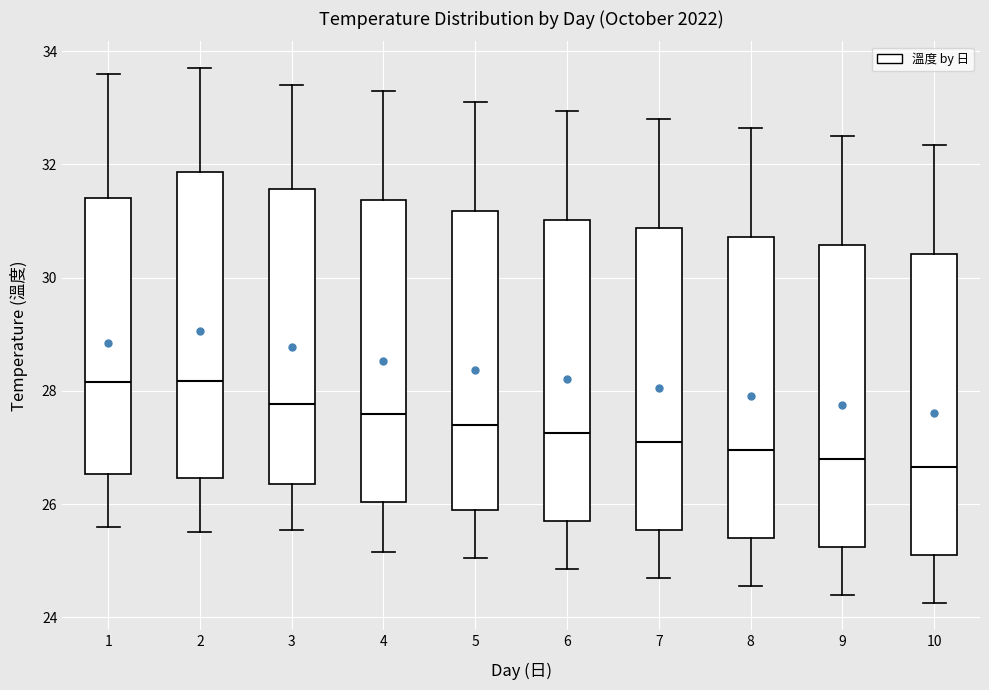

Reading left to right, read every box against the y-axis: the position of its median line, the range the box covers, and the ends of its whiskers. The values are not printed on the chart, so give them approximately, as read against the axis.

1: median 28.2, box 26.6 to 31.4, whiskers 25.6 to 33.6
2: median 28.2, box 26.4 to 31.8, whiskers 25.6 to 33.8
3: median 27.8, box 26.4 to 31.6, whiskers 25.6 to 33.4
4: median 27.6, box 26.0 to 31.4, whiskers 25.2 to 33.4
5: median 27.4, box 26.0 to 31.2, whiskers 25.0 to 33.2
6: median 27.2, box 25.8 to 31.0, whiskers 24.8 to 33.0
7: median 27.2, box 25.6 to 30.8, whiskers 24.8 to 32.8
8: median 27.0, box 25.4 to 30.8, whiskers 24.6 to 32.6
9: median 26.8, box 25.2 to 30.6, whiskers 24.4 to 32.6
10: median 26.6, box 25.2 to 30.4, whiskers 24.2 to 32.4